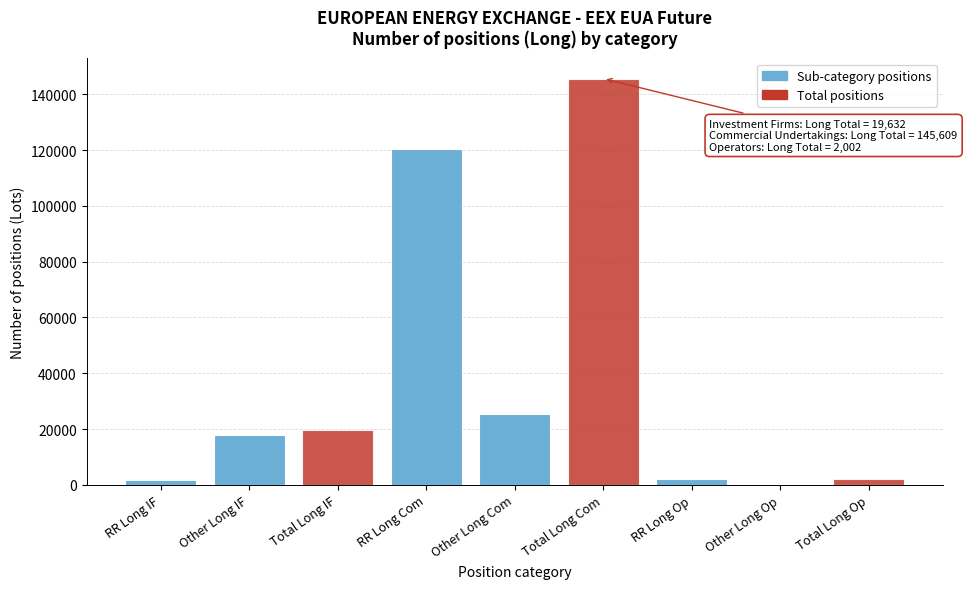

What is the greatest value displayed?

145609